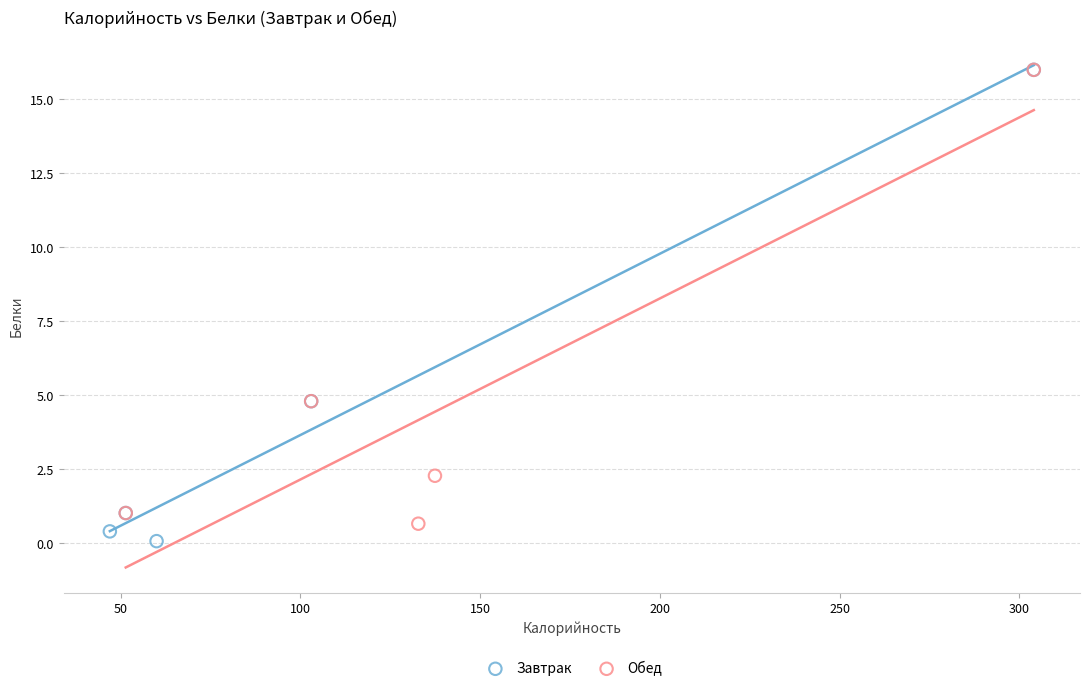

Which series contains the lowest Y value?

Завтрак